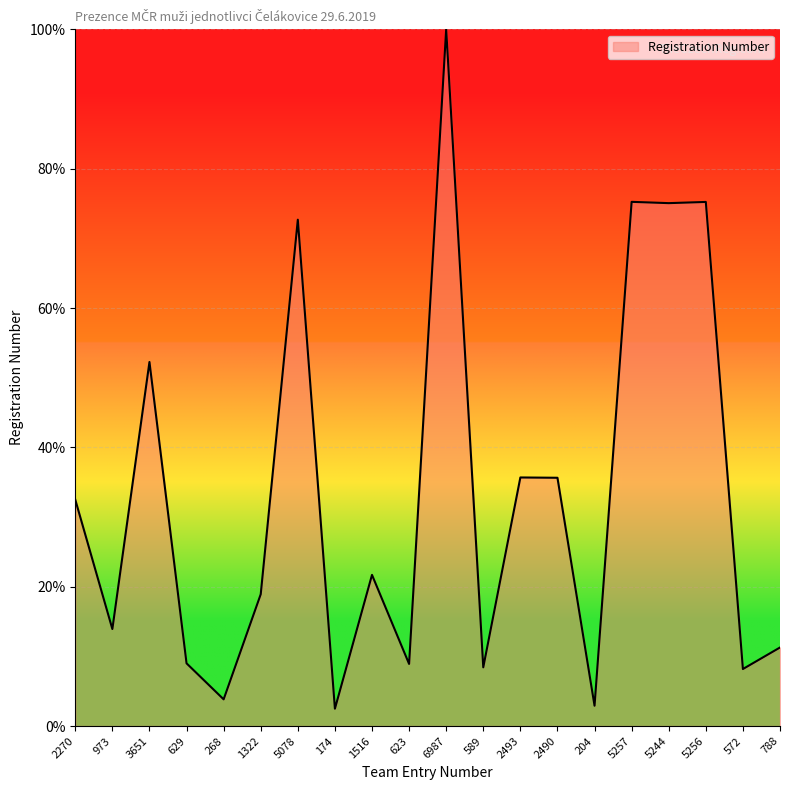

The value at 268 is 3.8. True or false?

True